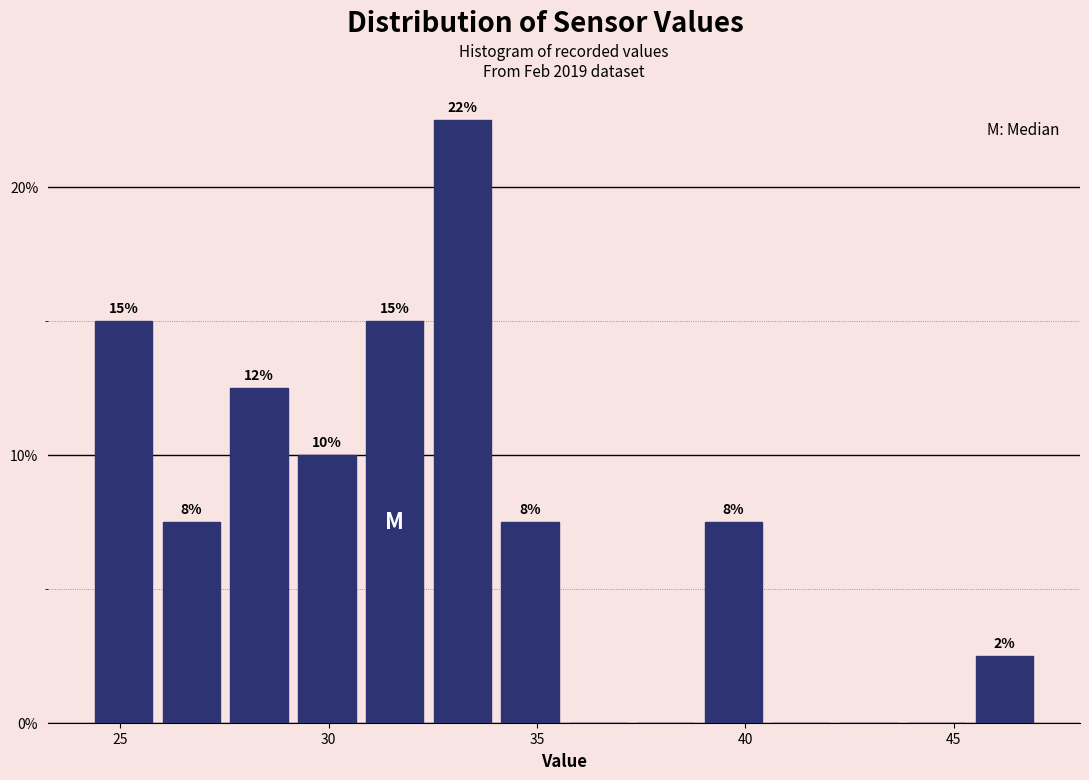

Read against the x-axis, roughly where is the centre of the tallest bar?

33.0